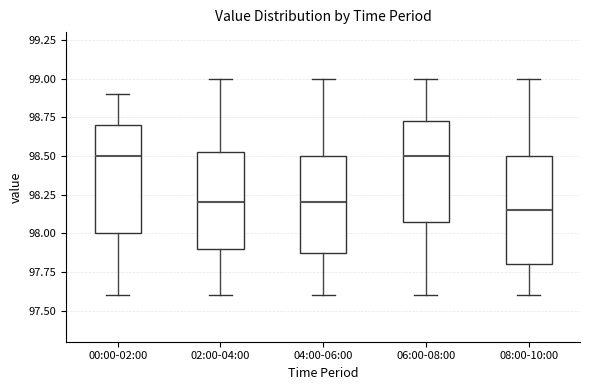

Where does the median line of the box for 06:00-08:00 sit on the y-axis? The values are not printed on the chart, so give them approximately, as read against the axis.

98.50